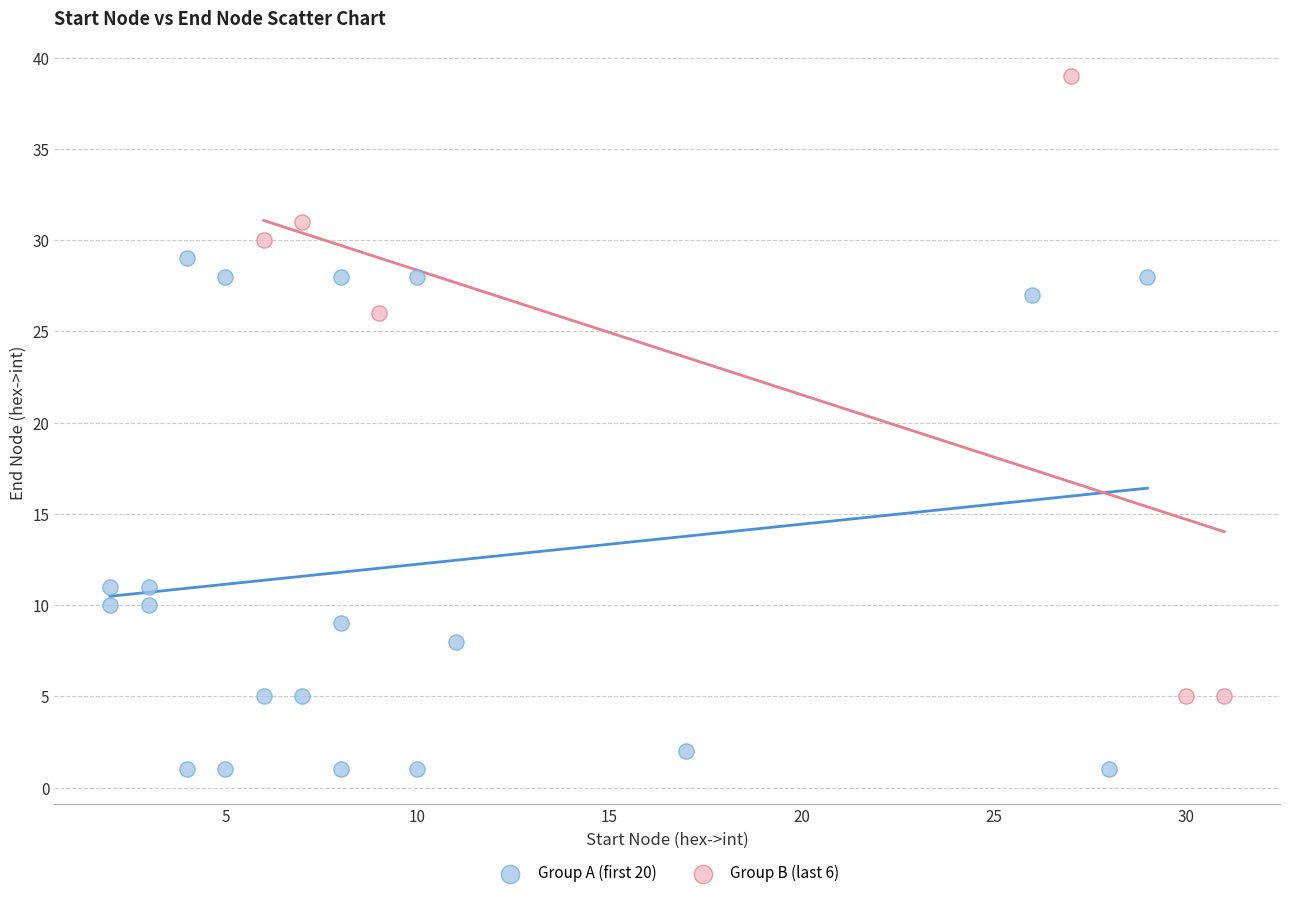

Which series reaches the maximum Y coordinate?

Group B (last 6)